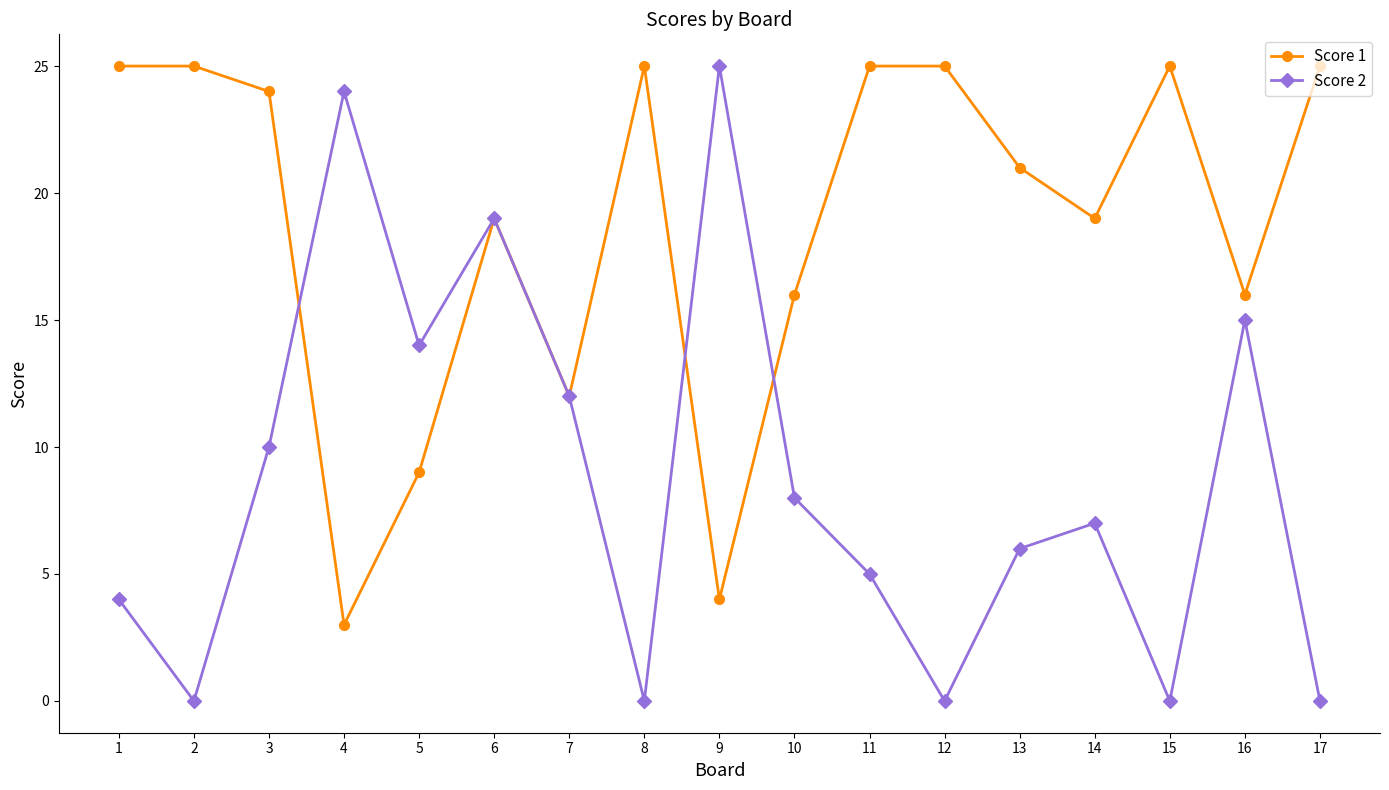

Reading right to left, transcribe all the data shown in this chart.

Score 1: 17=25	16=16	15=25	14=19	13=21	12=25	11=25	10=16	9=4	8=25	7=12	6=19	5=9	4=3	3=24	2=25	1=25
Score 2: 17=0	16=15	15=0	14=7	13=6	12=0	11=5	10=8	9=25	8=0	7=12	6=19	5=14	4=24	3=10	2=0	1=4